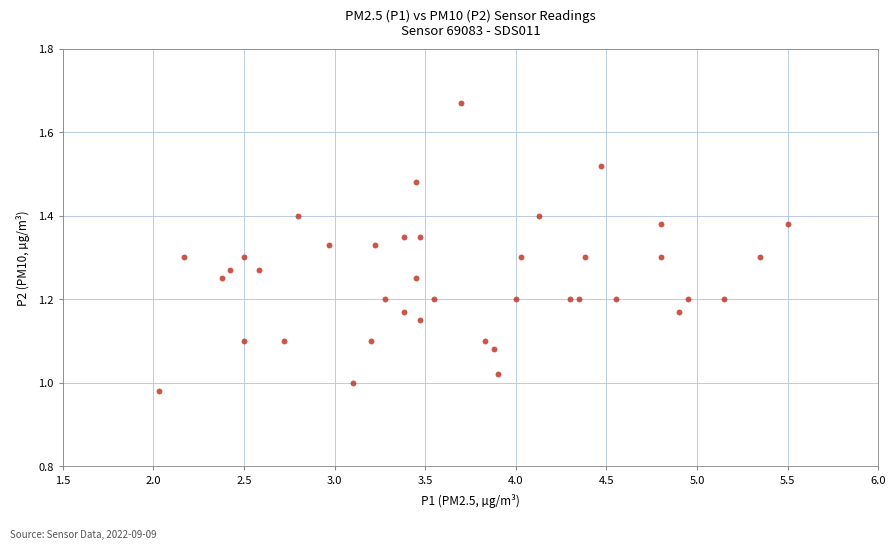

What is the range of X values (max minus min)?

3.5